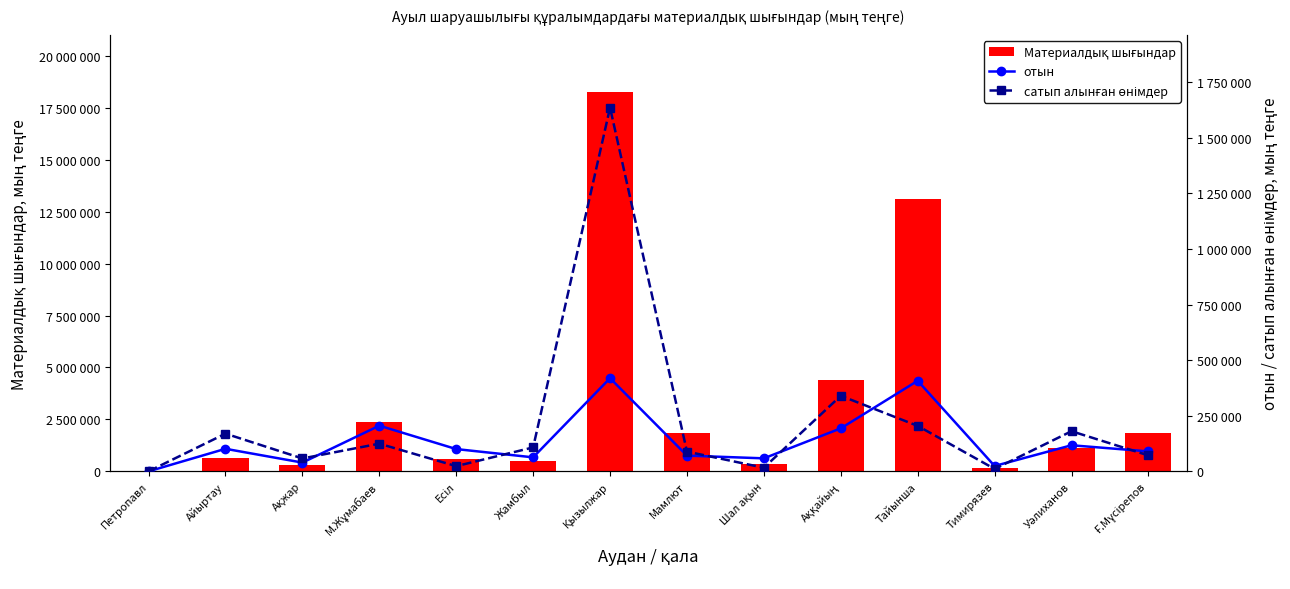

What is the average value of the отын series?

134983